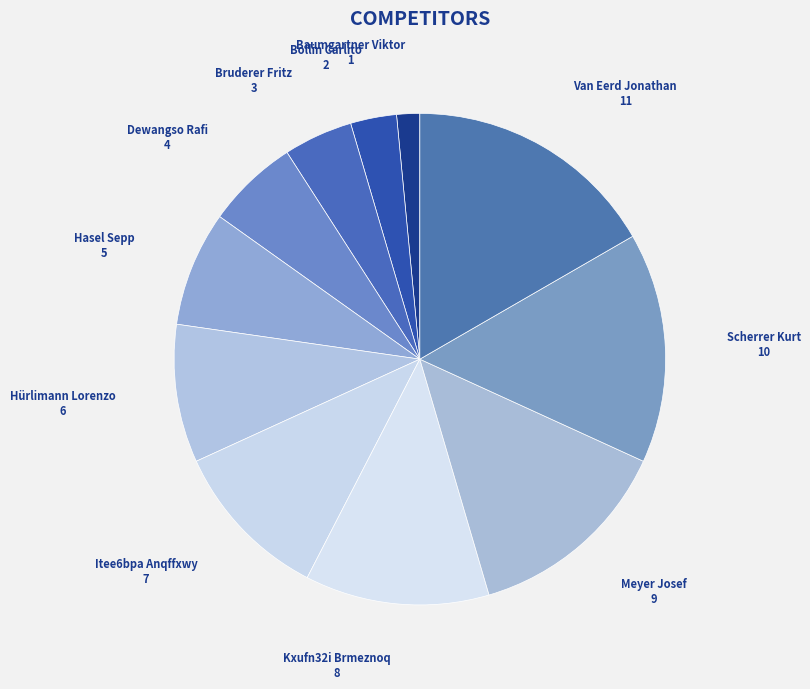

Is the sum of Hürlimann Lorenzo and Itee6bpa Anqffxwy greater than half?

No